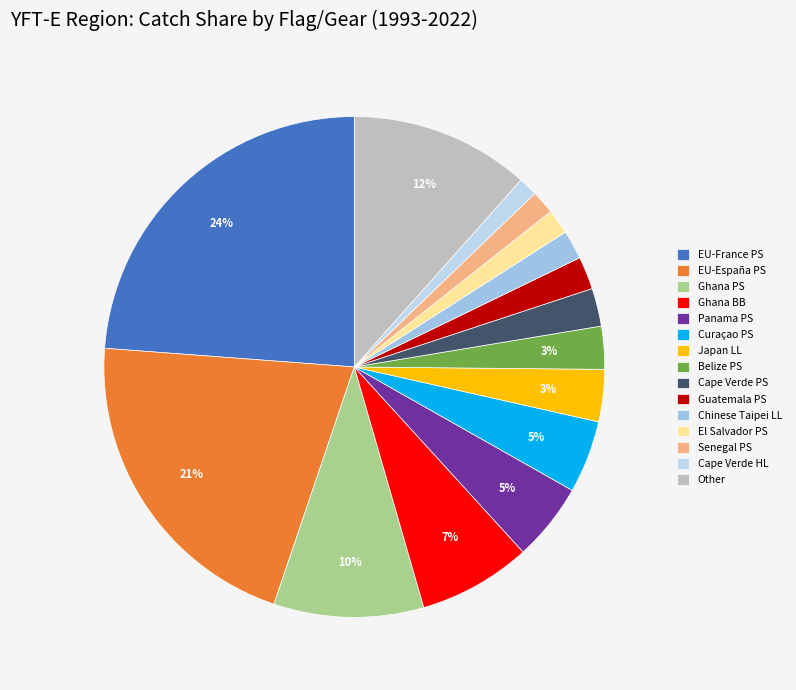

To the nearest percent, what is the difference between the largest and smallest slice percentages?

23%